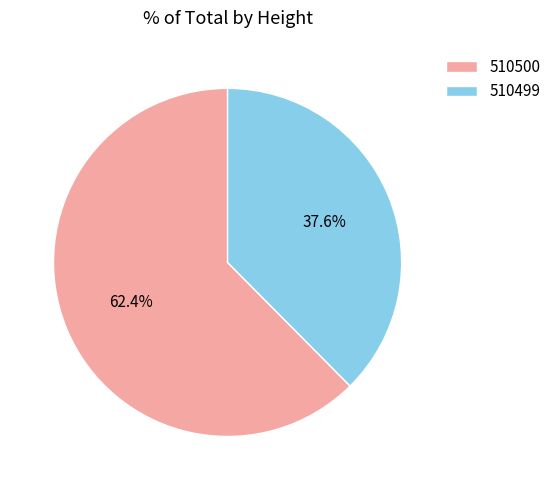

How many slices are in this pie chart?

2